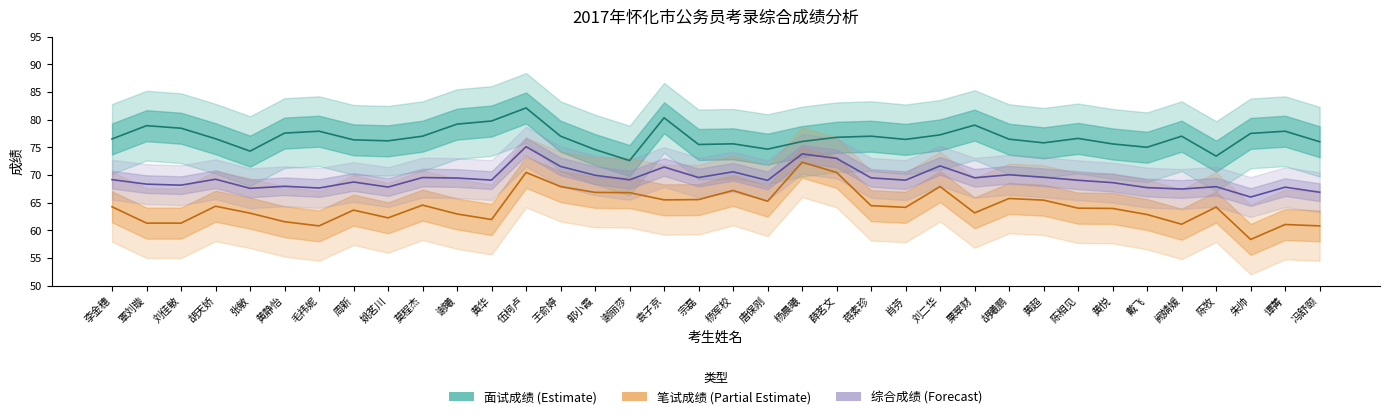

Which has a higher value, 杨军校 or 郭小霞?

杨军校